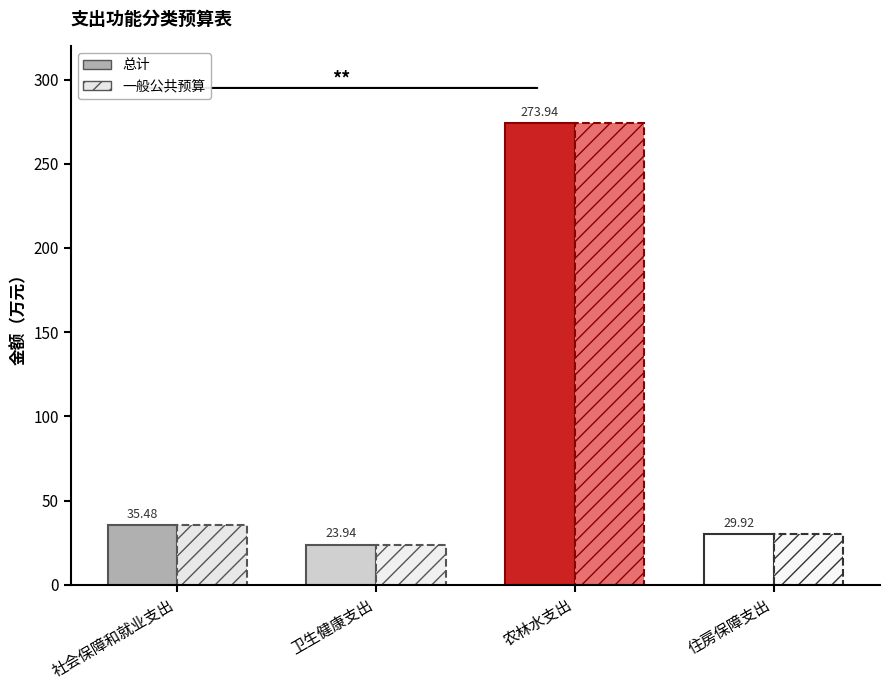

How many bars are there in each group?

2